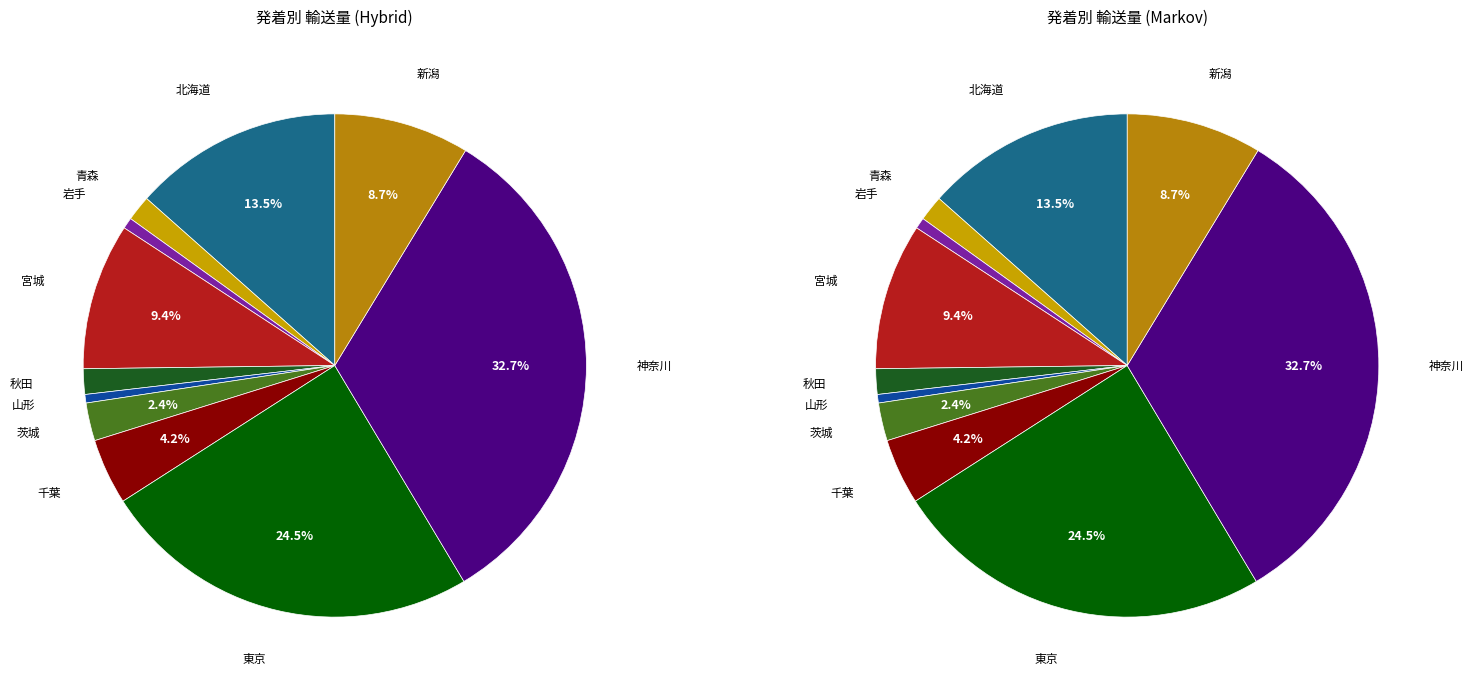

Which has a higher value, 秋田 or 東京?

東京